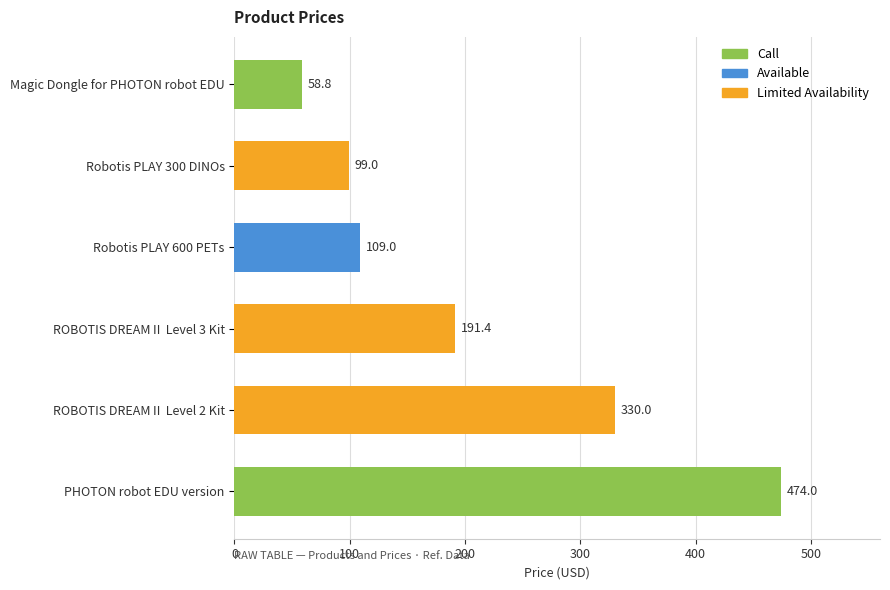

What position from the top is Robotis PLAY 300 DINOs?

2